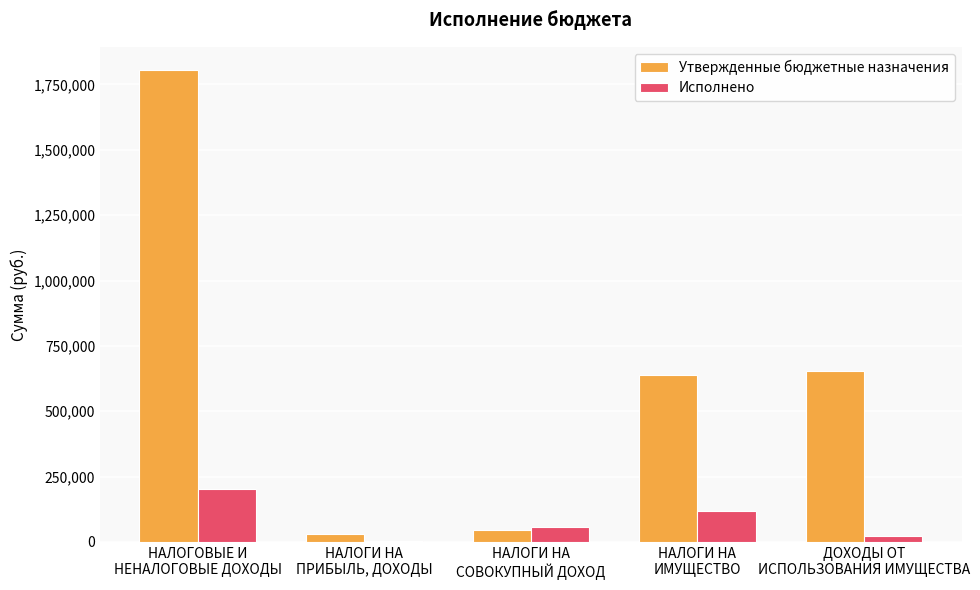

Is it true that Исполнено equals 22222.2 at ДОХОДЫ ОТ
ИСПОЛЬЗОВАНИЯ ИМУЩЕСТВА?

True